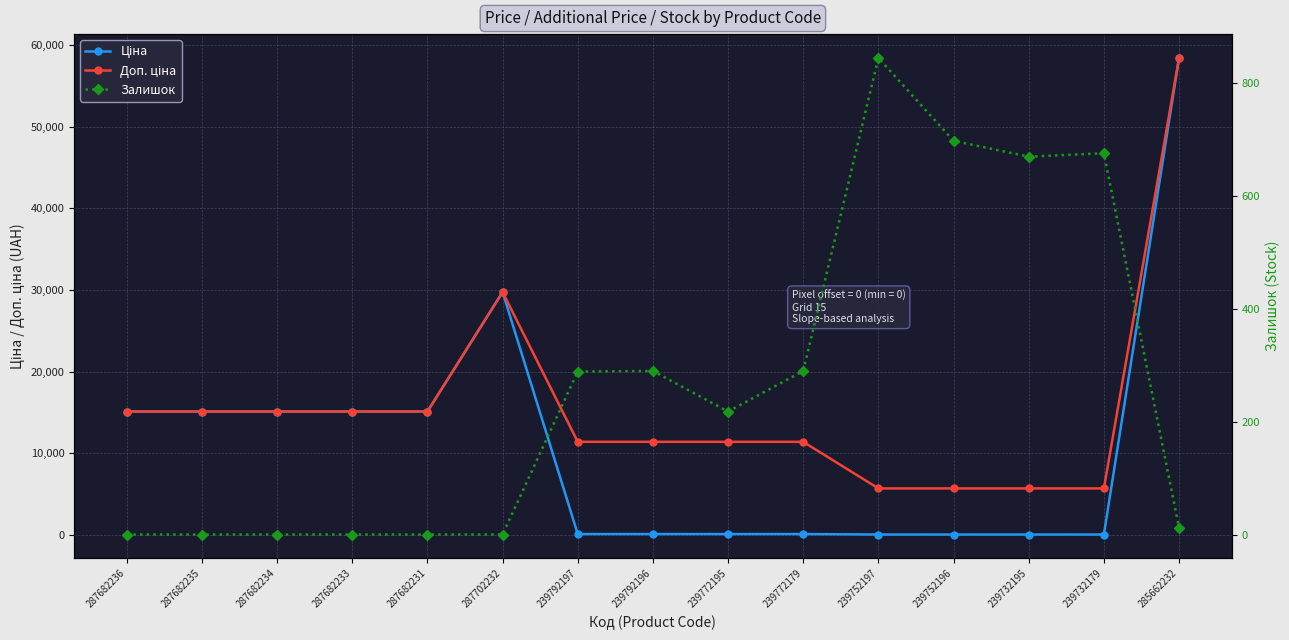

Is it true that Залишок equals 0.0 at 287682233?

True